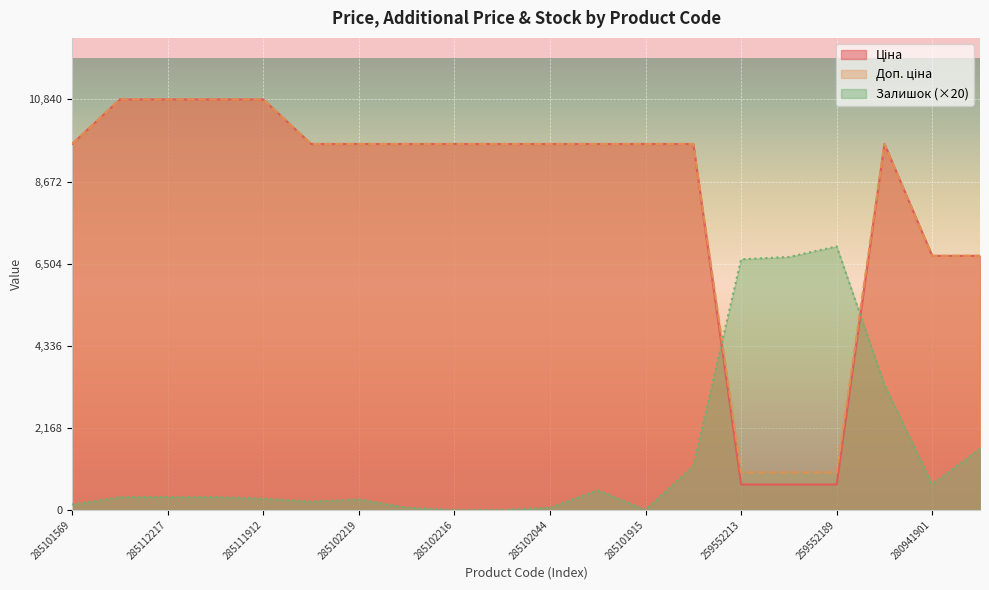

True or false: Ціна has a value of 14190.3 at 285102044.

False